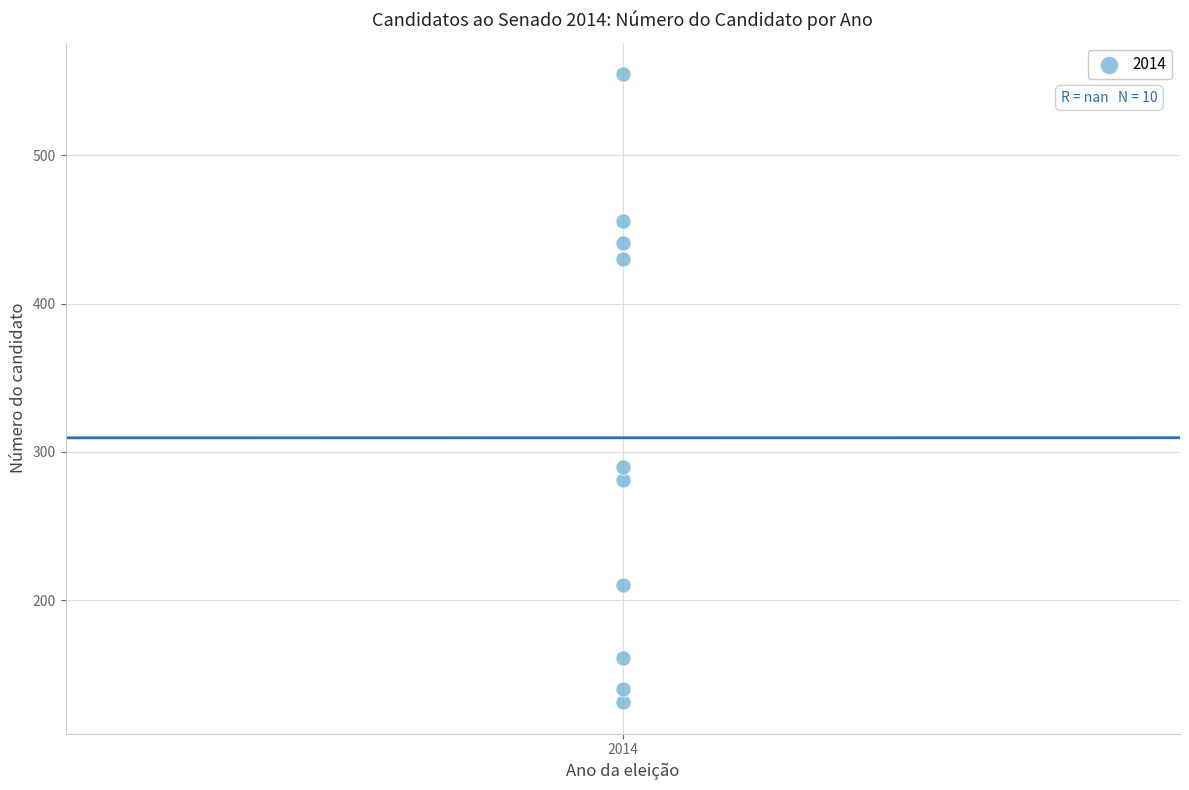

What is the range of Y values (max minus min)?

424